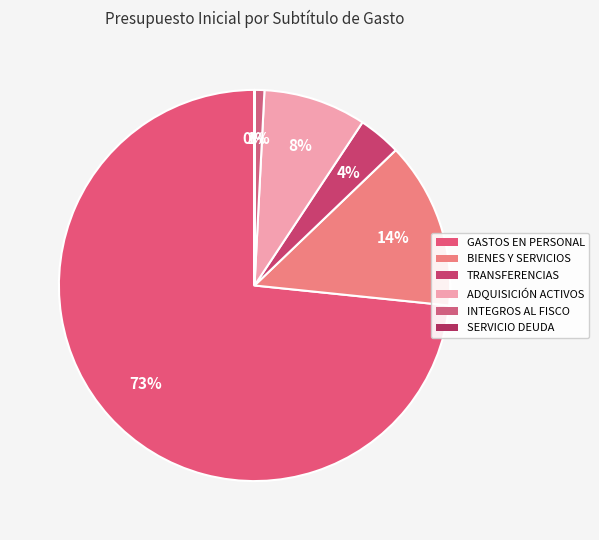

How many slices are in this pie chart?

6